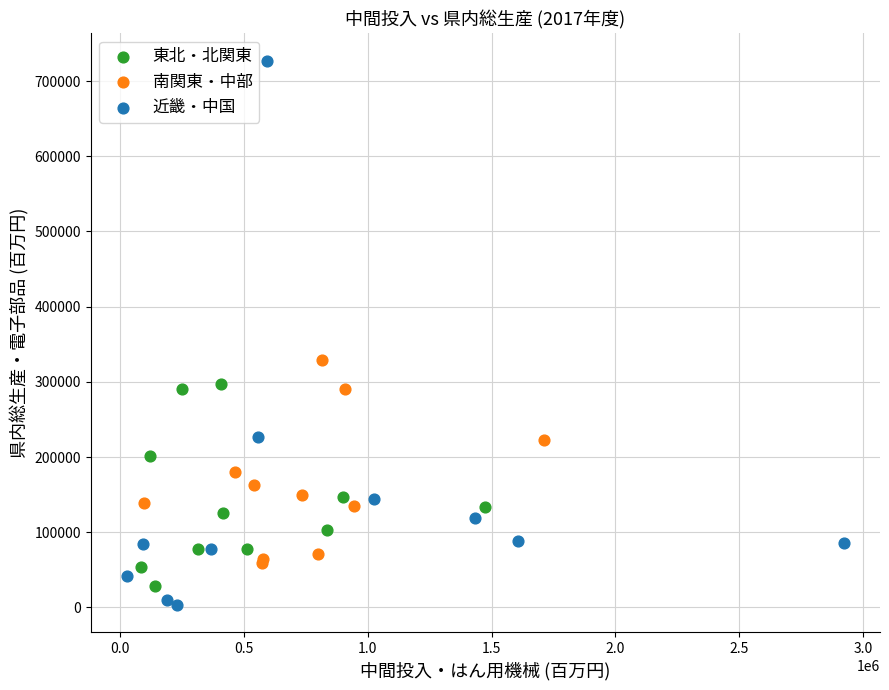

What are all the series names shown in the legend?

東北・北関東, 南関東・中部, 近畿・中国